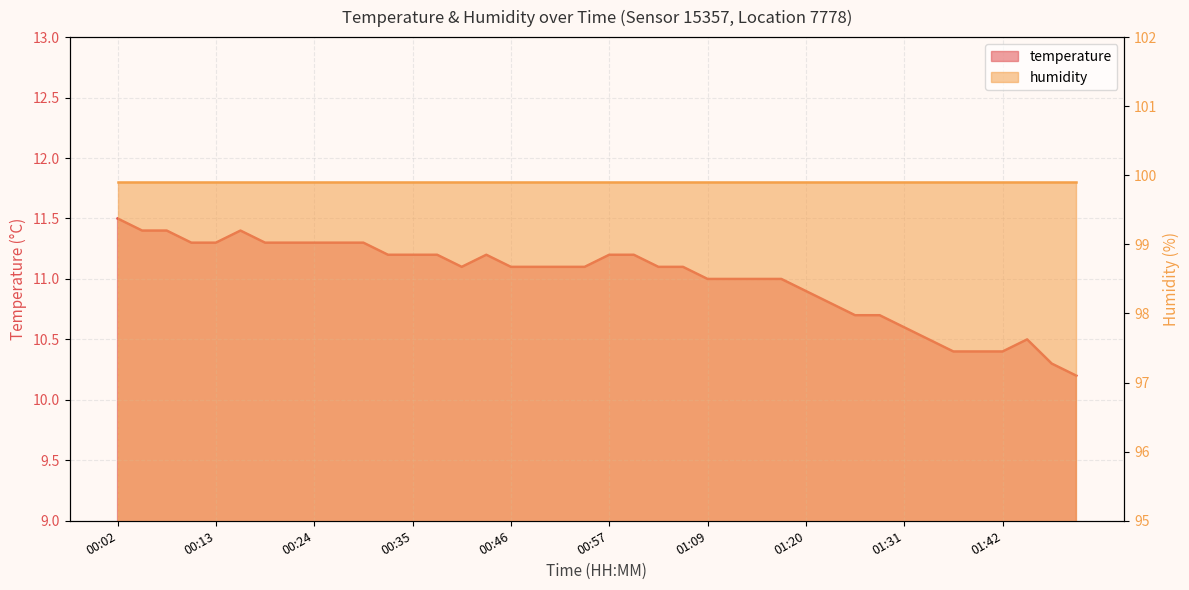

List the labels in order of value, largest first.

00:02, 00:05, 00:07, 00:16, 00:10, 00:13, 00:18, 00:21, 00:24, 00:27, 00:29, 00:32, 00:35, 00:38, 00:43, 00:57, 01:00, 00:40, 00:46, 00:49, 00:52, 00:54, 01:03, 01:06, 01:09, 01:11, 01:14, 01:17, 01:20, 01:23, 01:26, 01:28, 01:31, 01:34, 01:45, 01:37, 01:39, 01:42, 01:48, 01:50